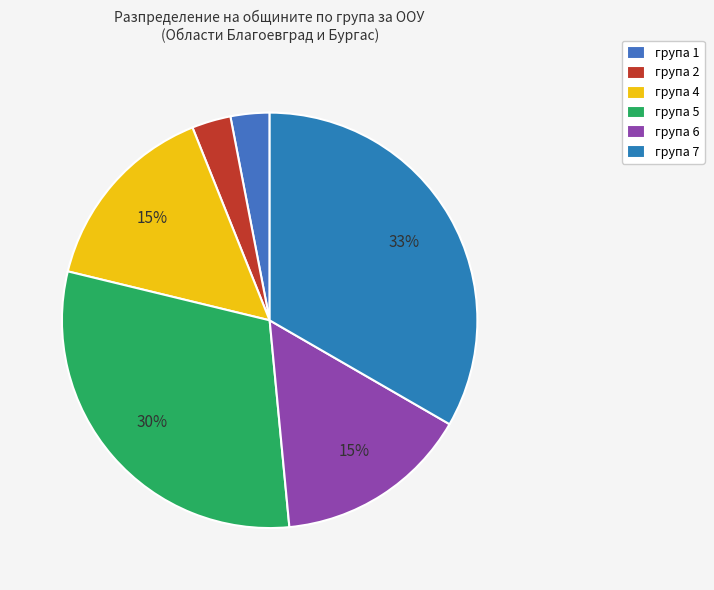

How many slices are in this pie chart?

6